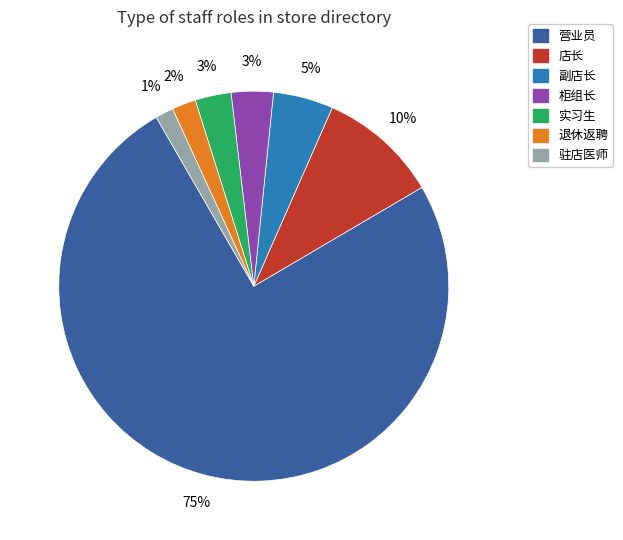

The 营业员 slice represents 75% of the pie. True or false?

True